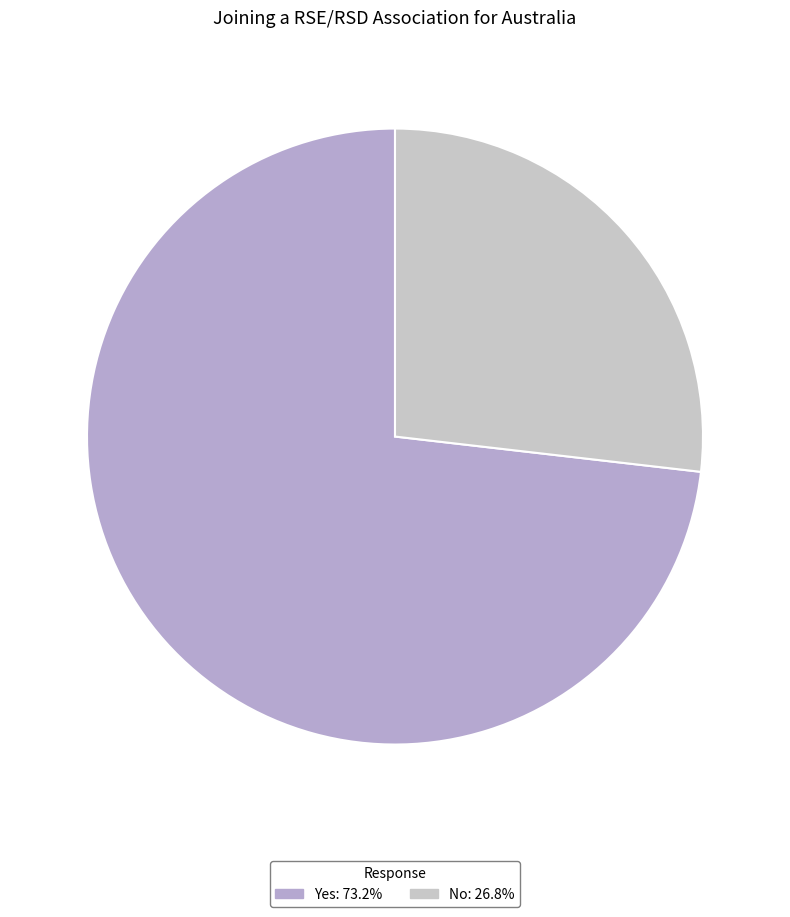

Is the sum of No and Yes greater than half?

Yes